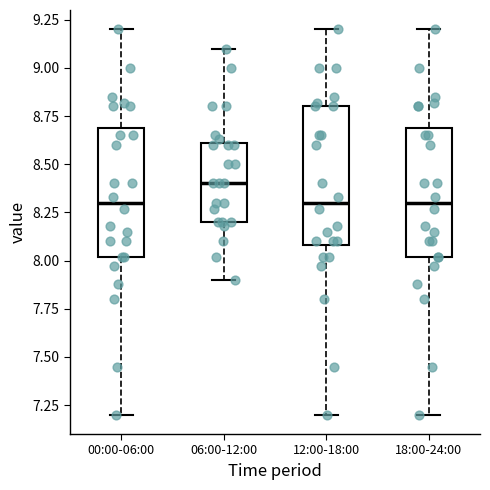

Reading left to right, read every box against the y-axis: the position of its median line, the range the box covers, and the ends of its whiskers. The values are not printed on the chart, so give them approximately, as read against the axis.

00:00-06:00: median 8.3, box 8.0 to 8.7, whiskers 7.2 to 9.2
06:00-12:00: median 8.4, box 8.2 to 8.6, whiskers 7.9 to 9.1
12:00-18:00: median 8.3, box 8.1 to 8.8, whiskers 7.2 to 9.2
18:00-24:00: median 8.3, box 8.0 to 8.7, whiskers 7.2 to 9.2